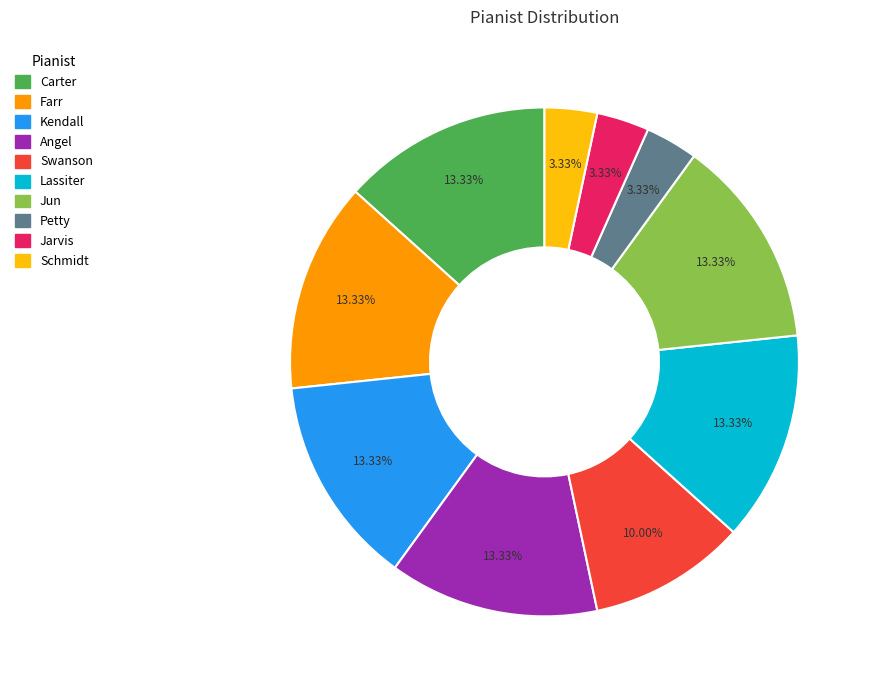

Combined, what portion of the pie is Petty and Swanson?

13.3%